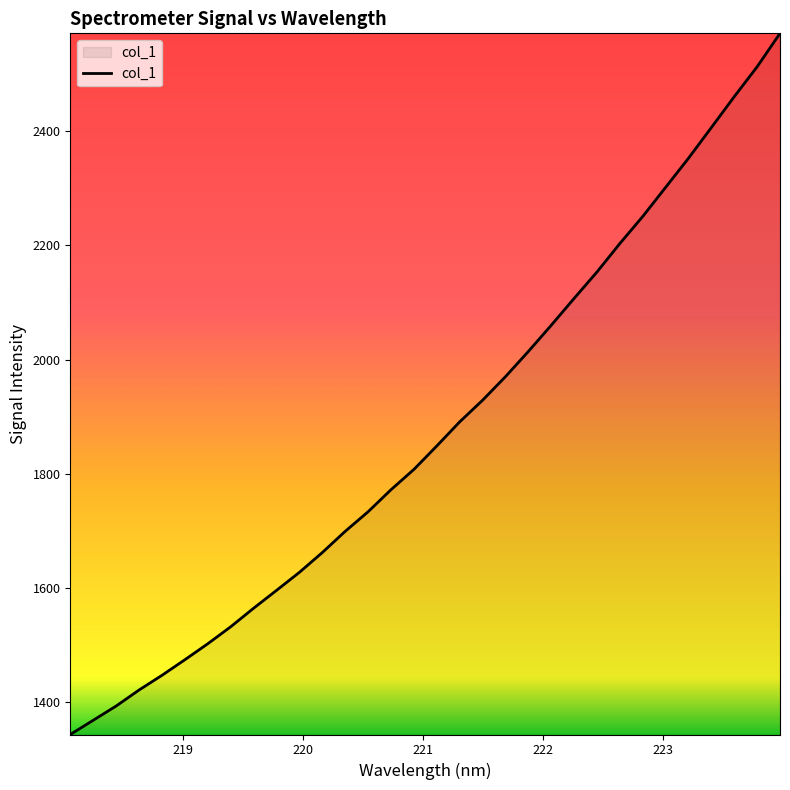

What is the difference between the maximum and minimum values?

1227.3